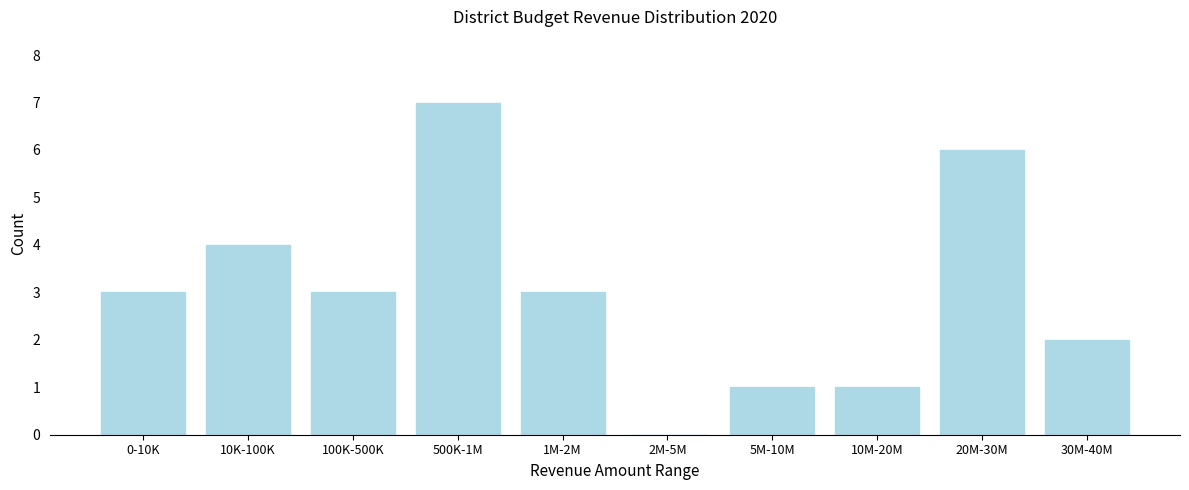

Reading right to left, what are all the values shown in this chart?

30M-40M=2	20M-30M=6	10M-20M=1	5M-10M=1	2M-5M=0	1M-2M=3	500K-1M=7	100K-500K=3	10K-100K=4	0-10K=3